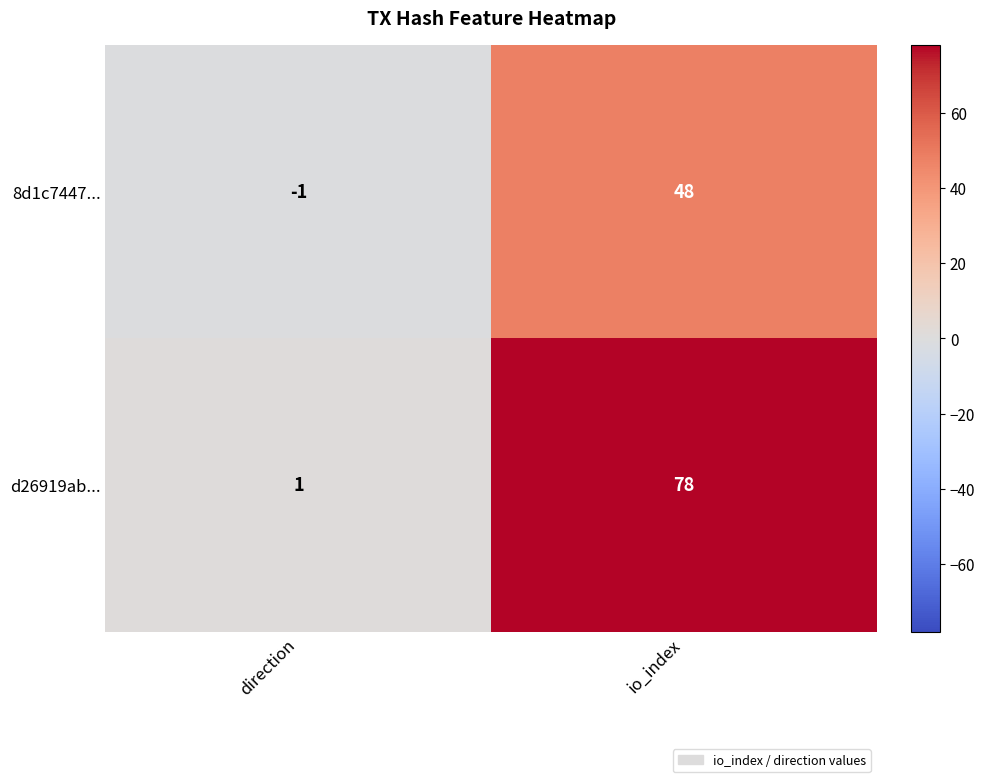

At which category does the chart reach its peak across all series?

io_index